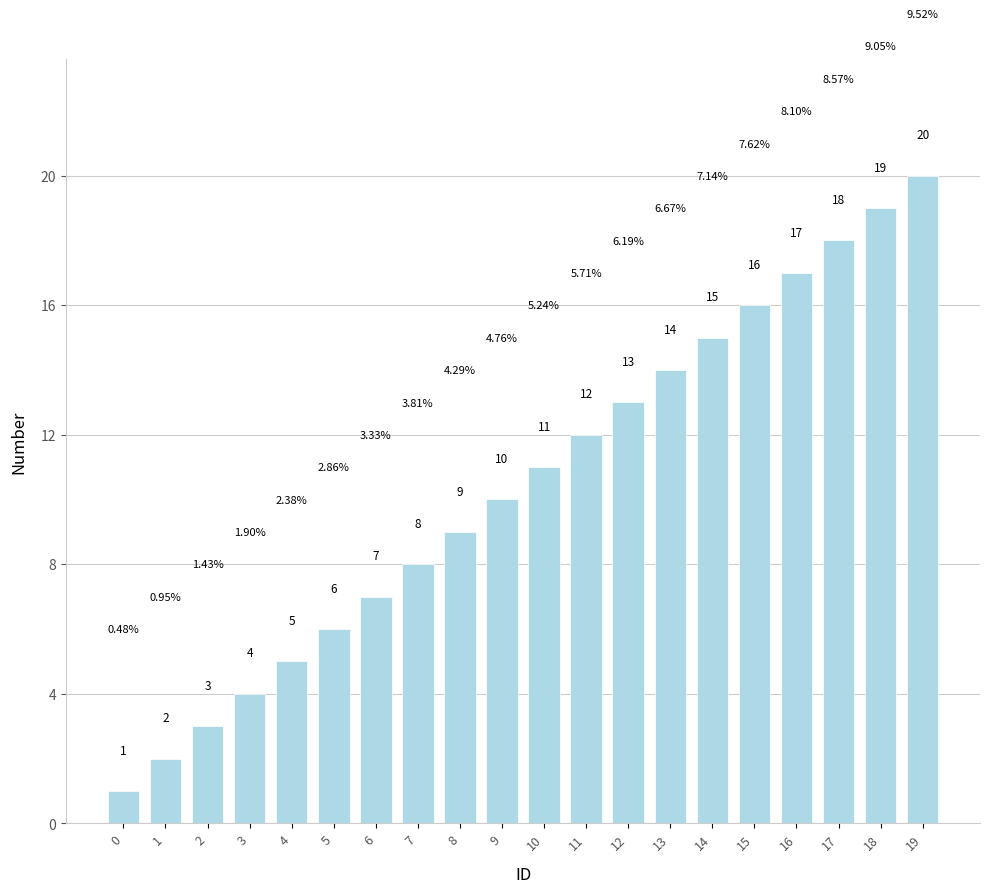

What is the greatest value displayed?

20